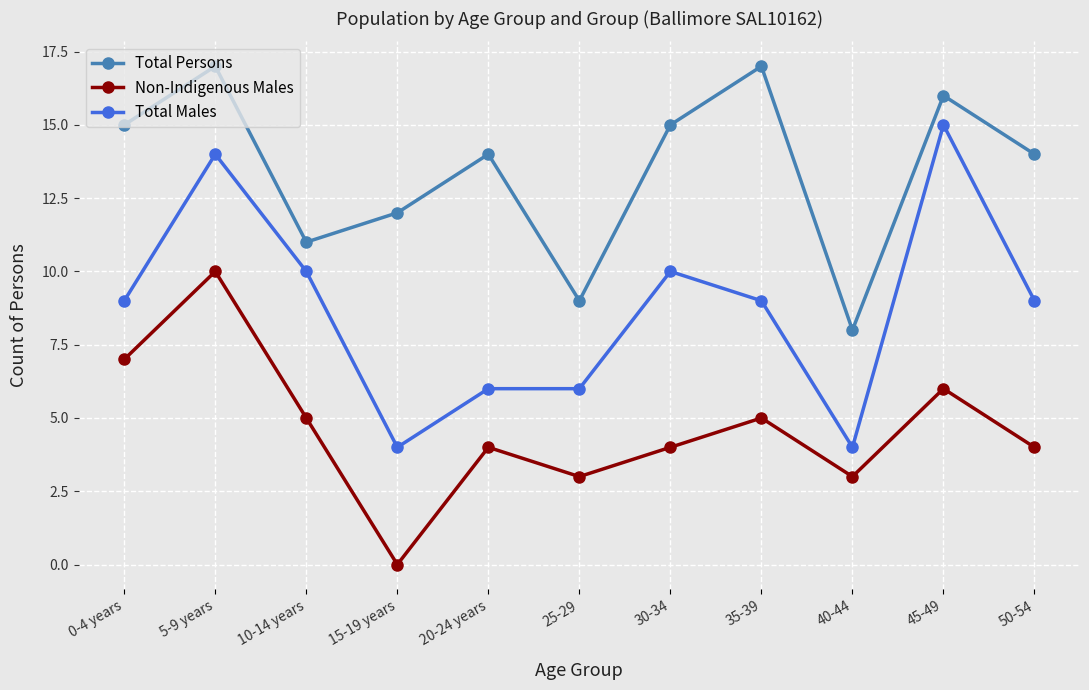

How many categories are shown in the chart?

11